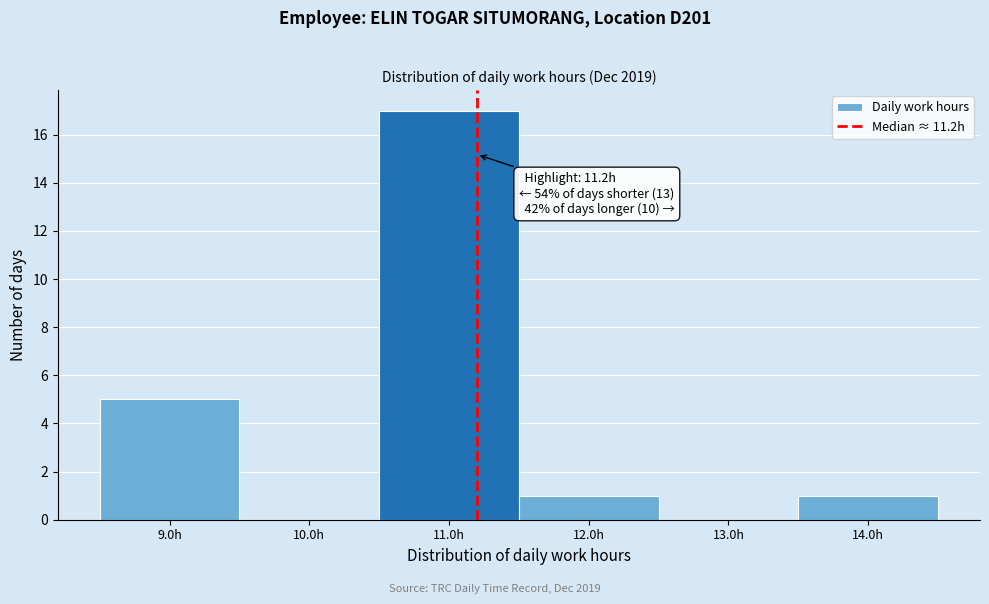

Over which range of the x-axis is the bar tallest?

10.5 to 11.5